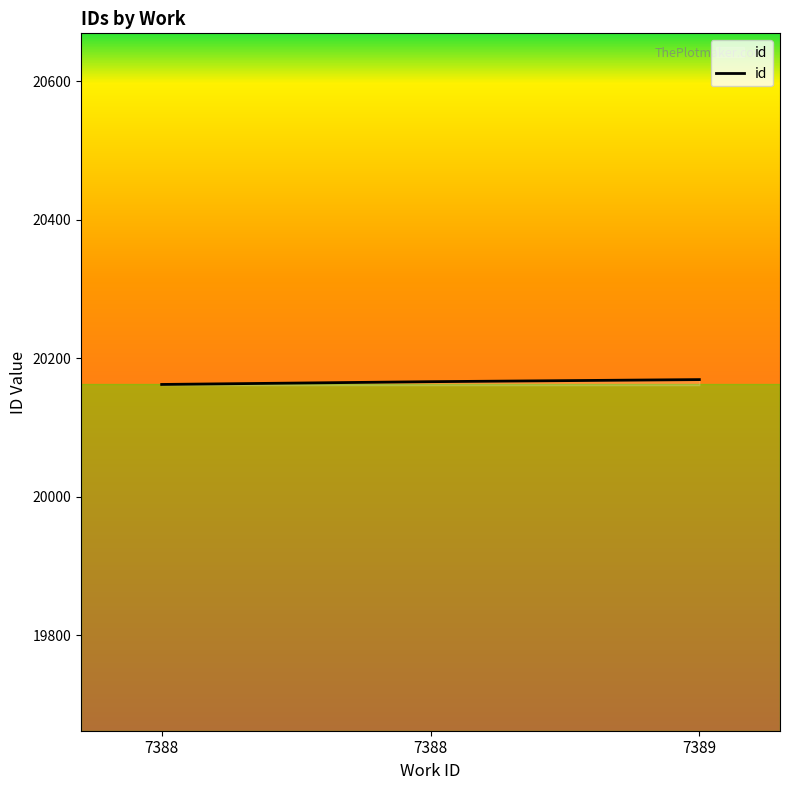

Count the number of data series in this chart.

1